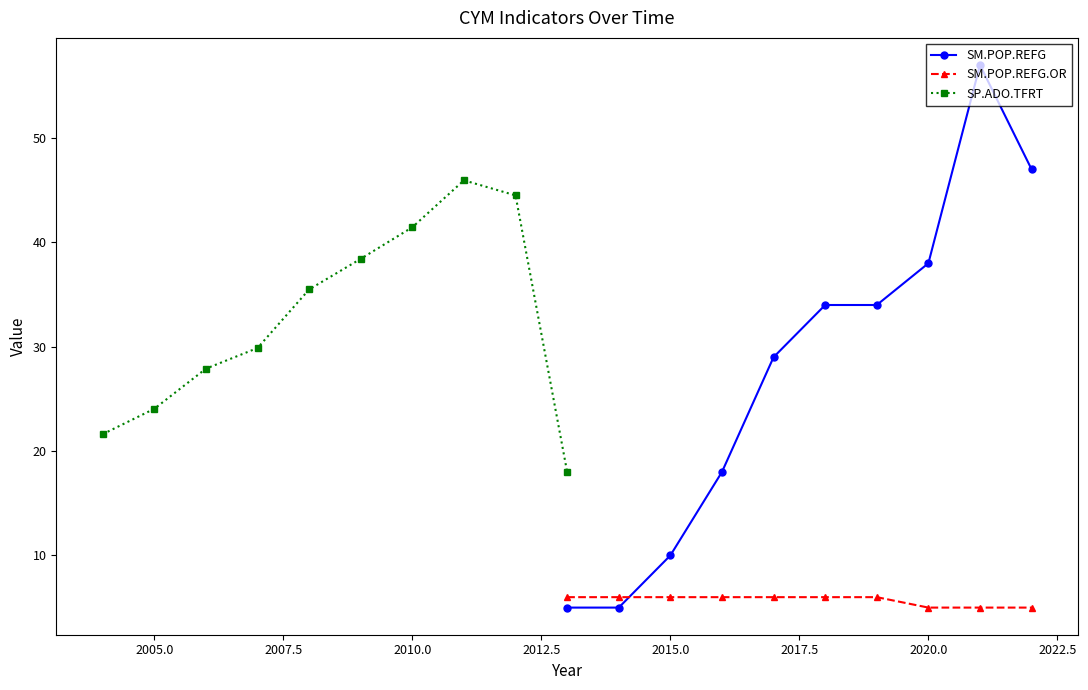

What is the highest value of the SM.POP.REFG.OR series?

6